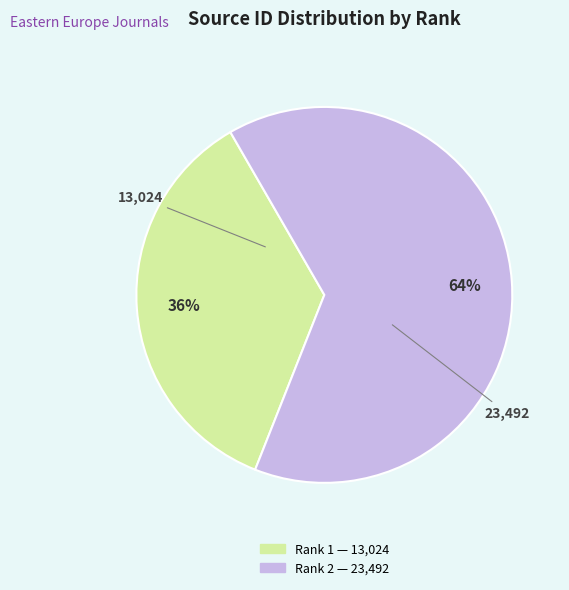

To the nearest percent, what is the average slice percentage?

50%